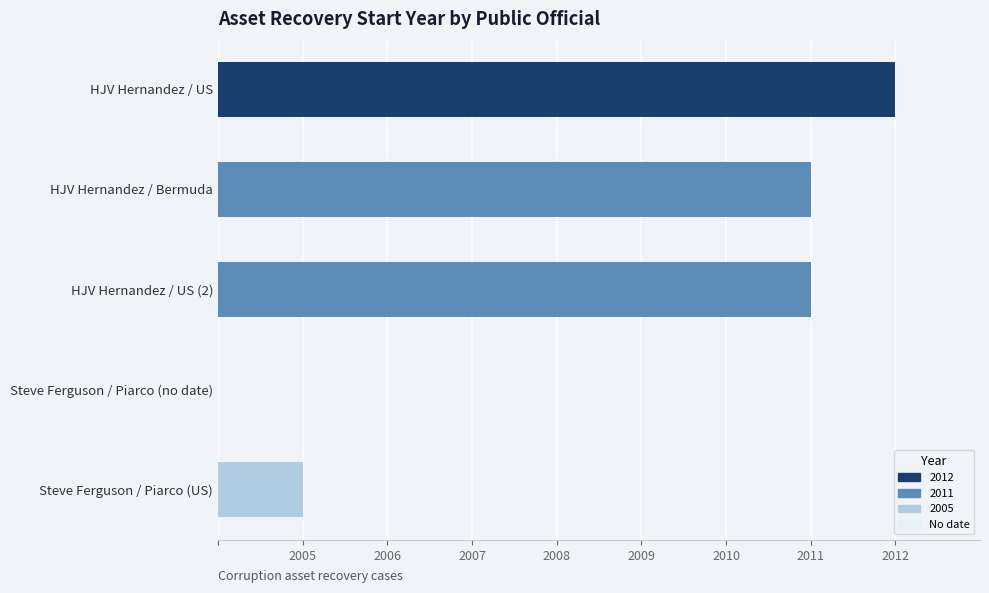

Are the bars horizontal?

Yes